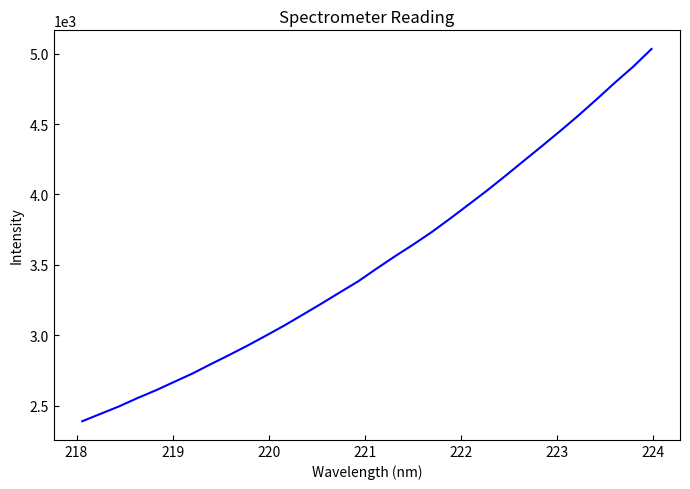

What is the difference between the maximum and minimum values?

2644.2